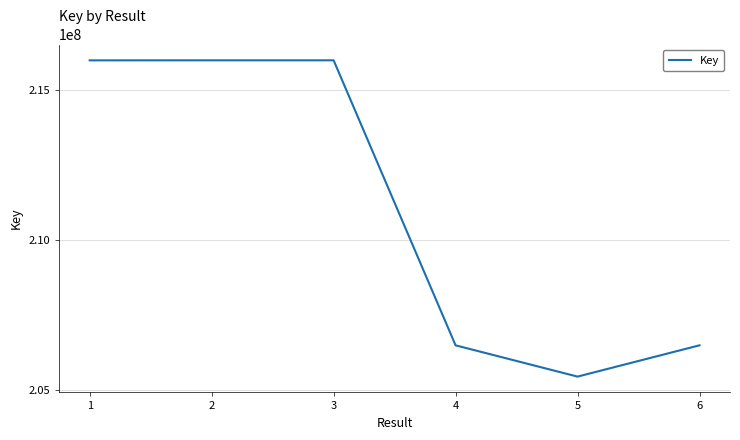

What is the greatest value displayed?

215972146